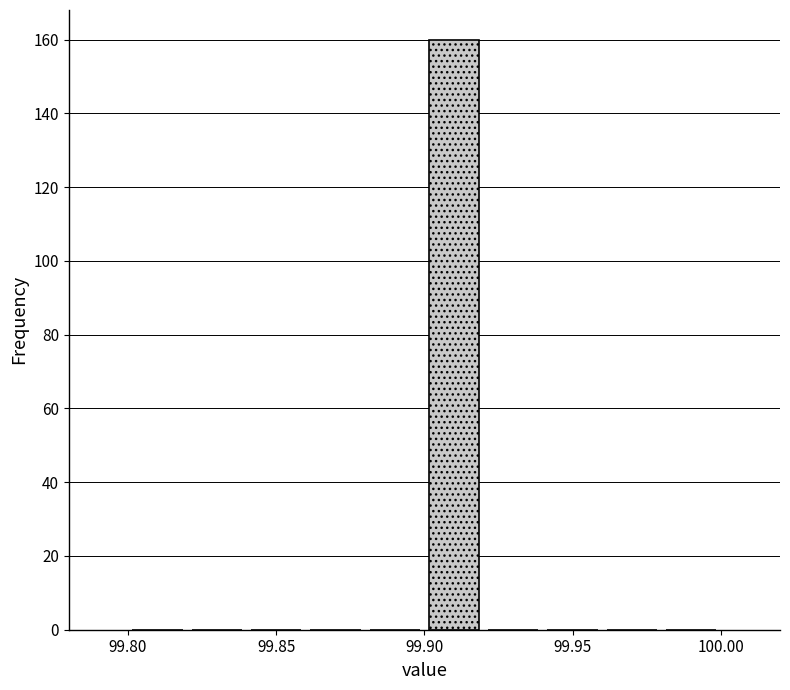

Reading left to right, list every bar in this chart as the range it spans on the x-axis followed by its height. The values are not printed on the chart, so give them approximately, as read against the axis.

99.80 to 99.82: 0
99.82 to 99.84: 0
99.84 to 99.86: 0
99.86 to 99.88: 0
99.88 to 99.90: 0
99.90 to 99.92: 160
99.92 to 99.94: 0
99.94 to 99.96: 0
99.96 to 99.98: 0
99.98 to 100.00: 0